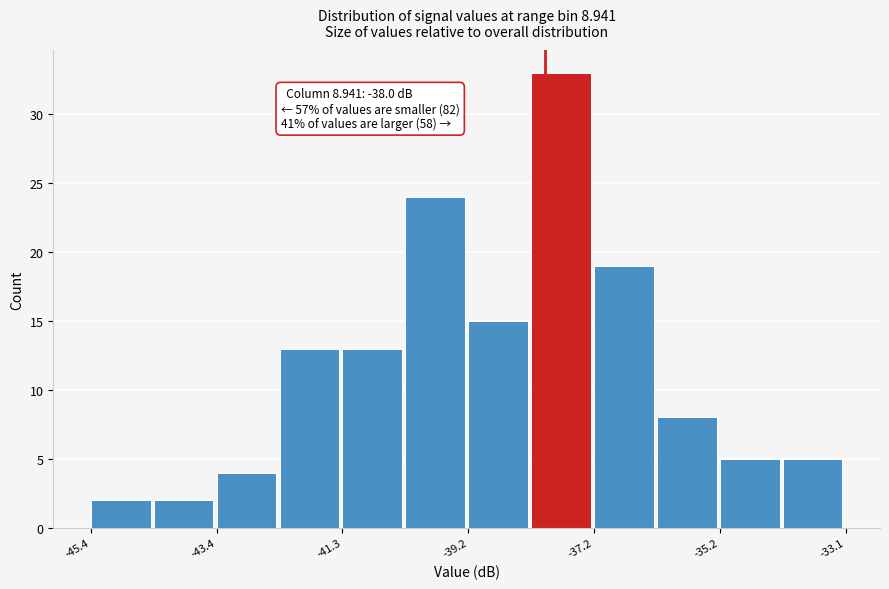

Read against the x-axis, roughly where is the centre of the tallest bar?

-37.5